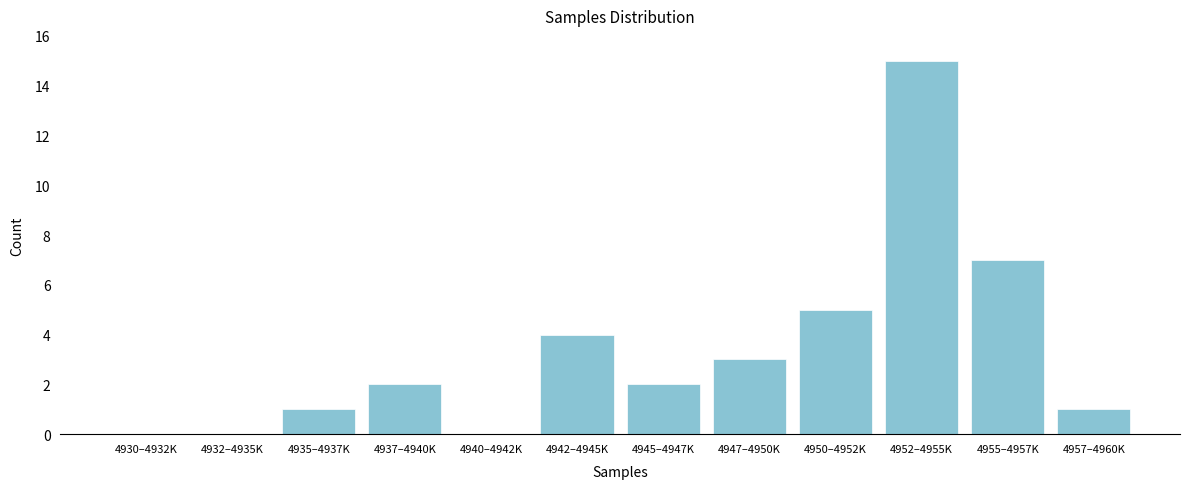

Reading left to right, transcribe all the data shown in this chart.

4930–4932K=0	4932–4935K=0	4935–4937K=1	4937–4940K=2	4940–4942K=0	4942–4945K=4	4945–4947K=2	4947–4950K=3	4950–4952K=5	4952–4955K=15	4955–4957K=7	4957–4960K=1